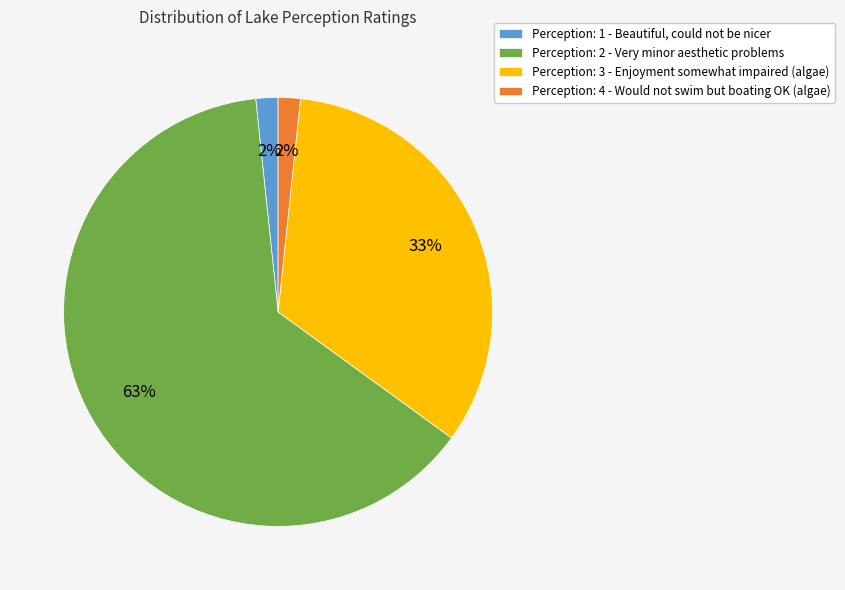

What is the largest slice in the pie chart?

Perception: 2 - Very minor aesthetic problems